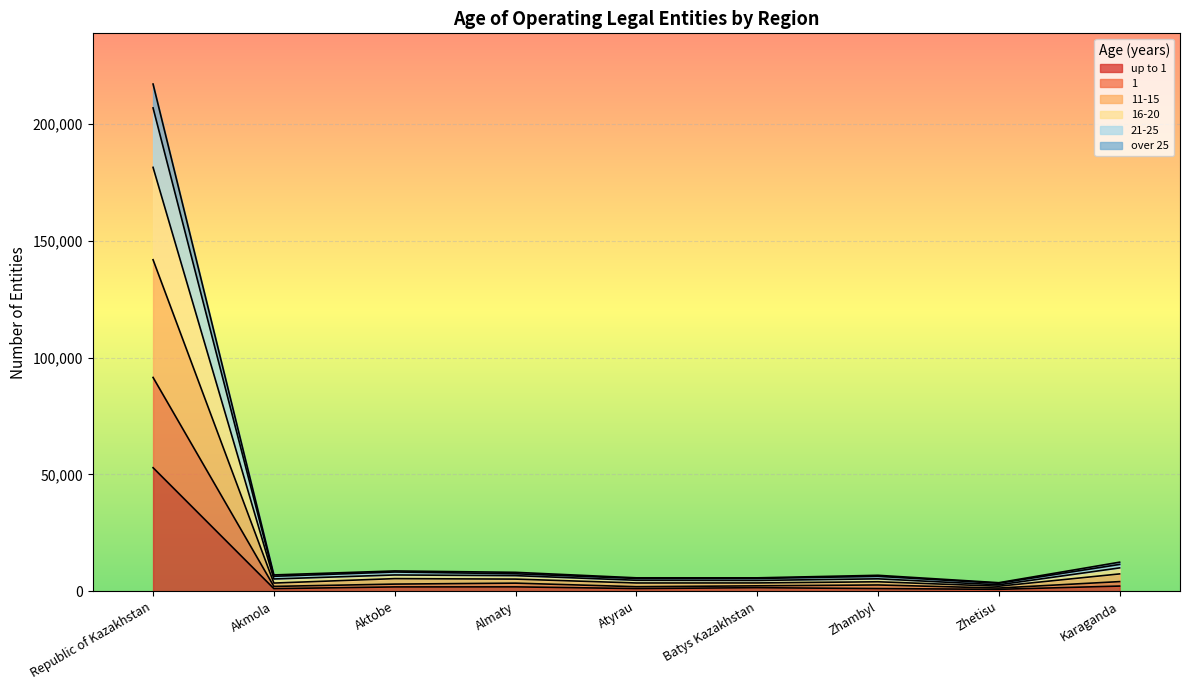

In over 25, how many points are lower than both neighbors (excluding endpoints)?

3